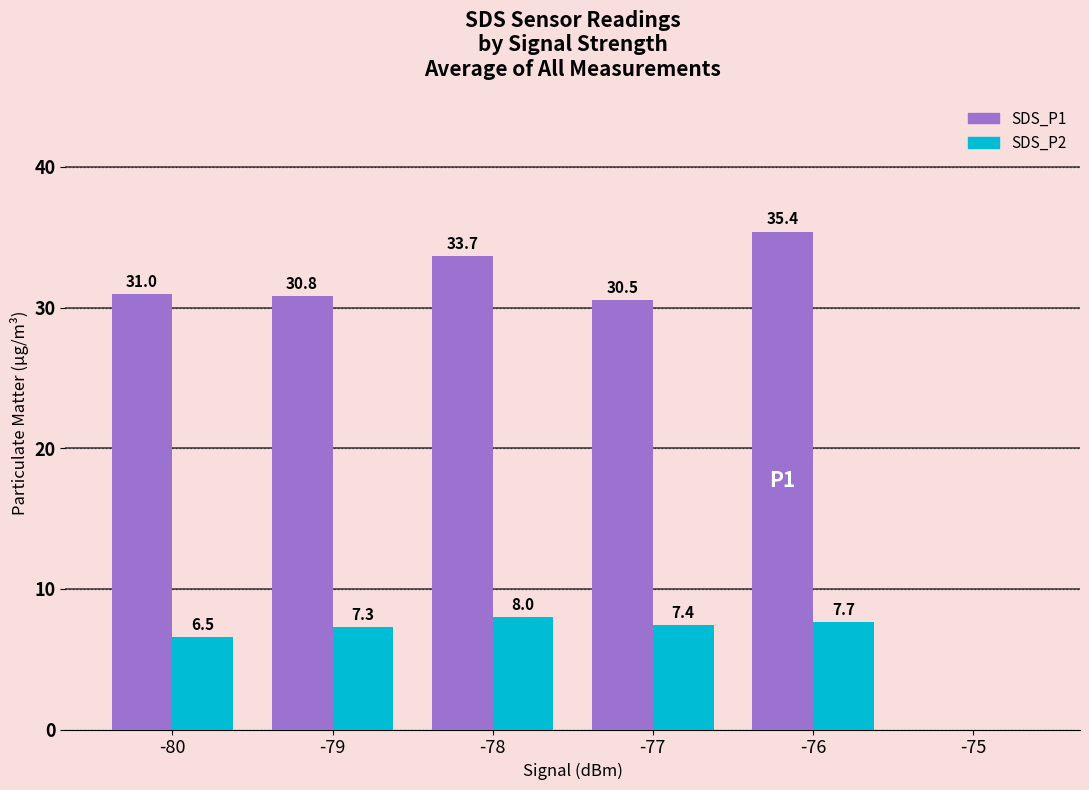

How many data points in SDS_P2 are above 7?

4